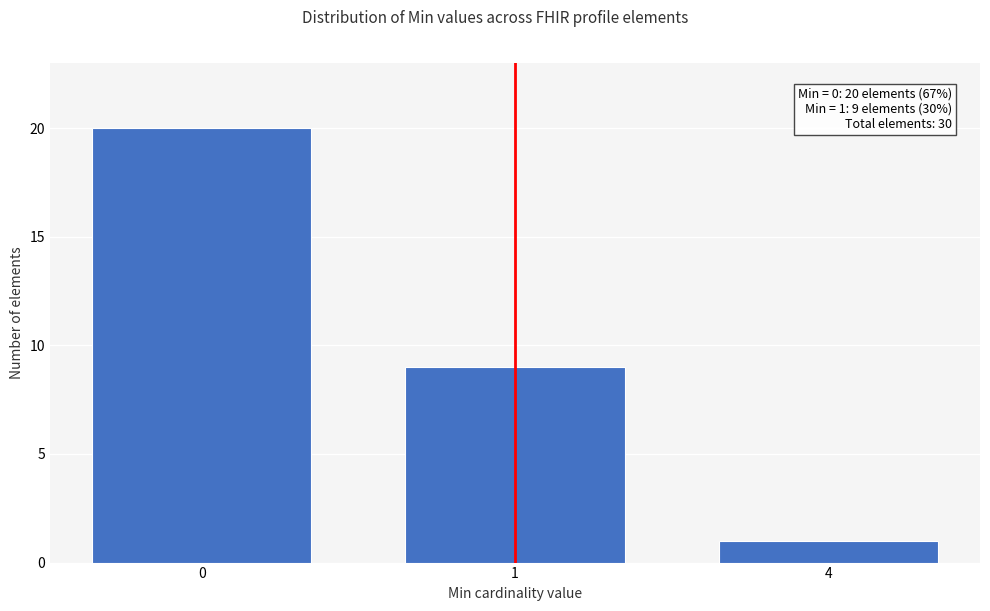

Reading right to left, transcribe all the data shown in this chart.

4=1	1=9	0=20